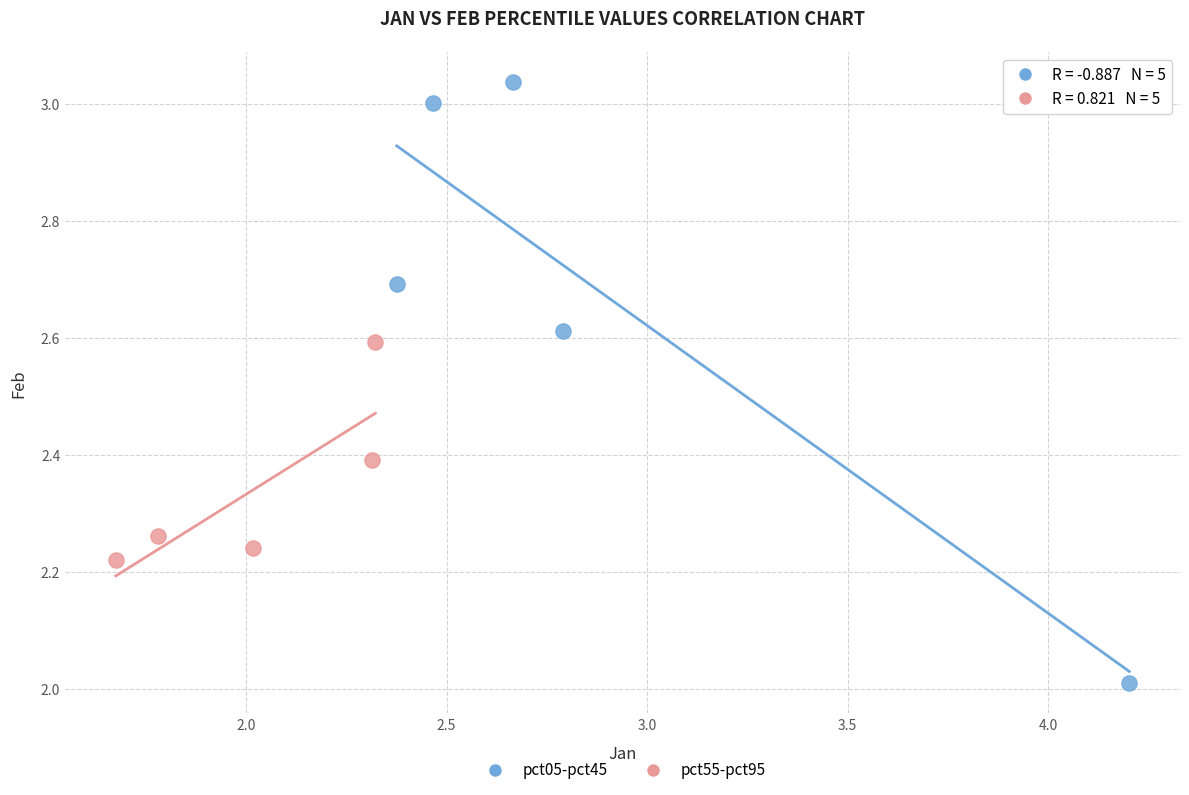

Which series has the largest Y range (max minus min)?

pct05-pct45